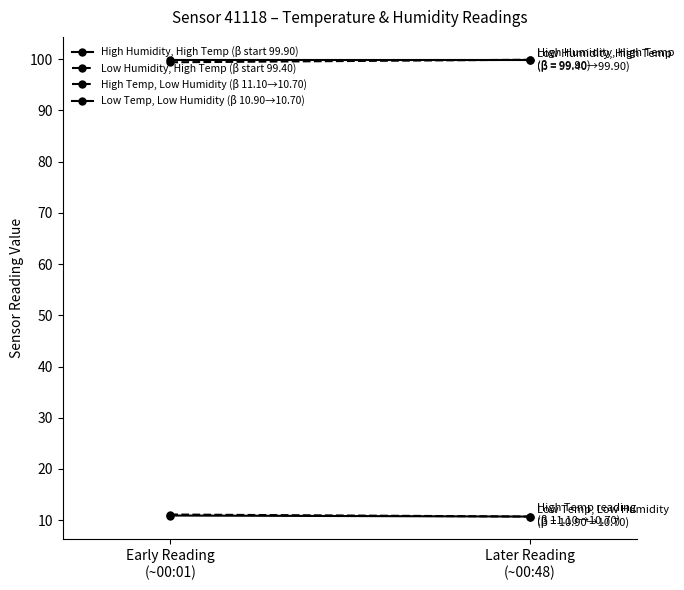

Which category has the highest value in the High Humidity, High Temp (β start 99.90) series?

Early Reading
(~00:01)